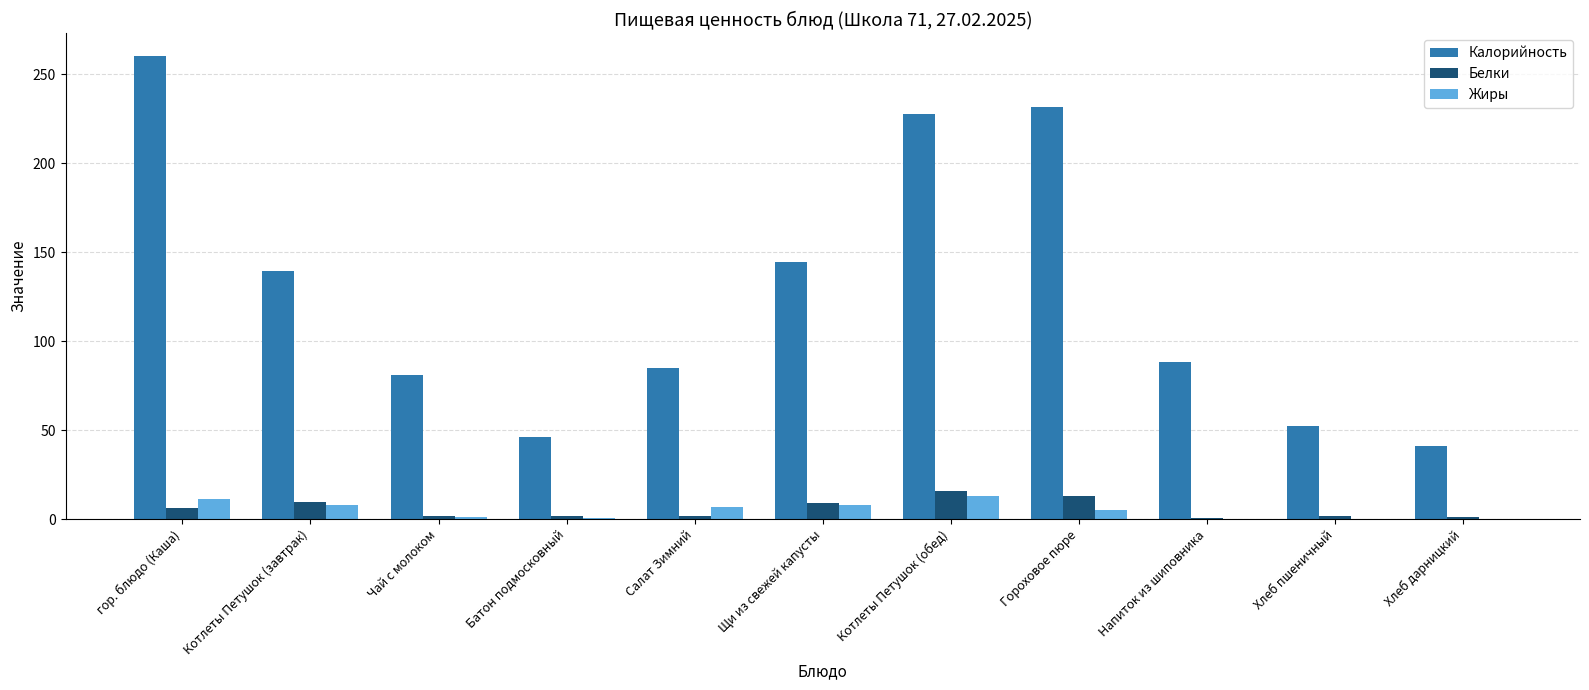

How many groups of bars are there?

11